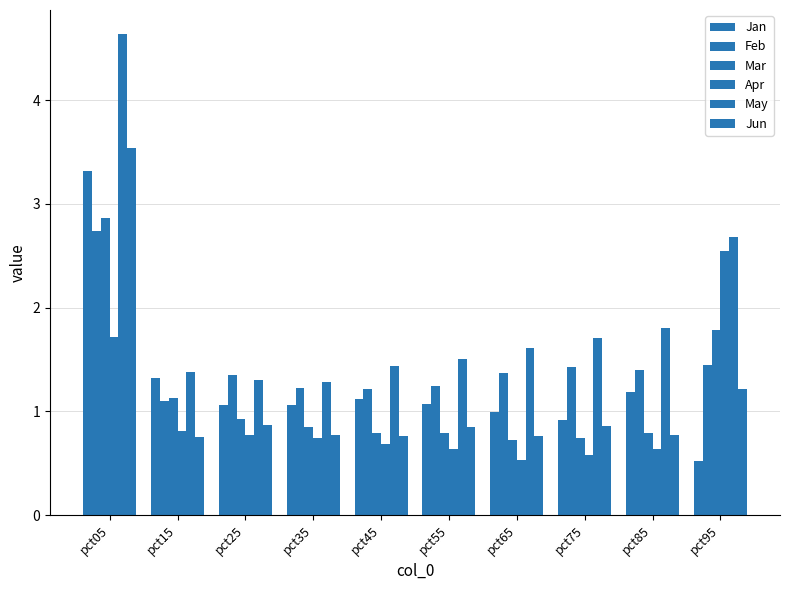

At which category is the sum across all series the highest?

pct05